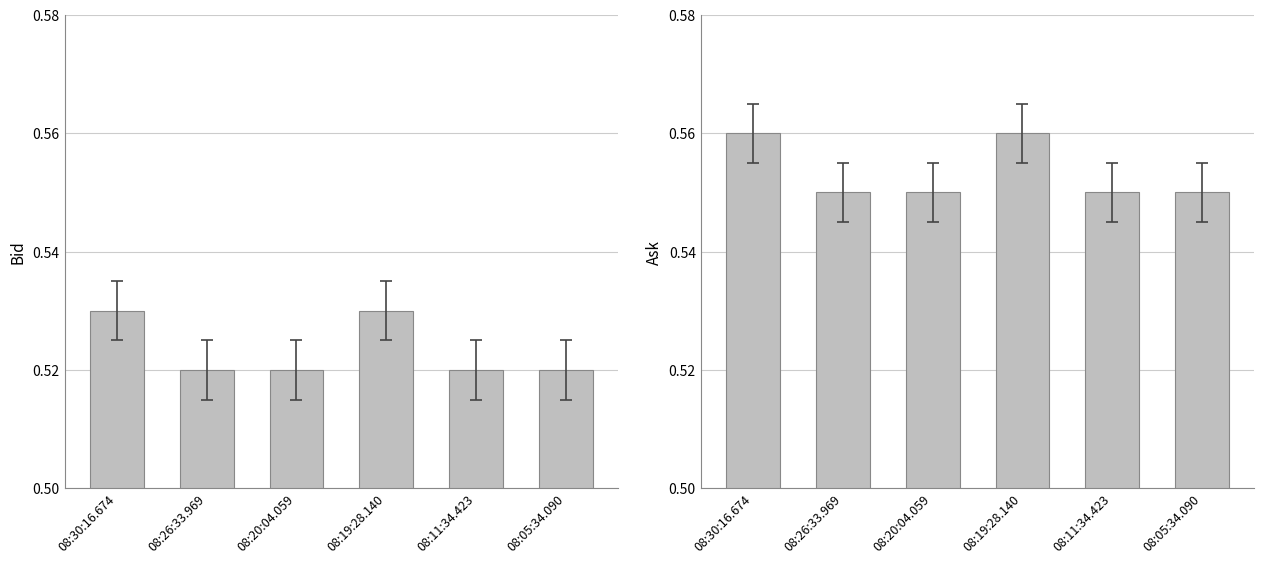

Are the bars grouped side by side (vs. stacked)?

Yes